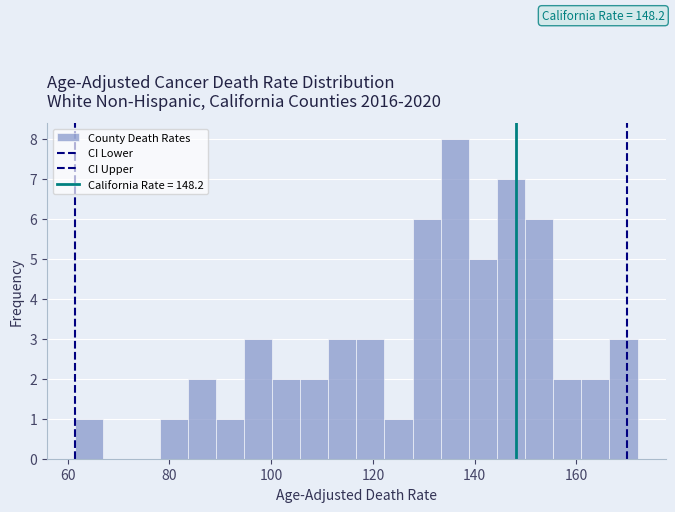

Read against the x-axis, roughly where is the centre of the tallest bar?

136